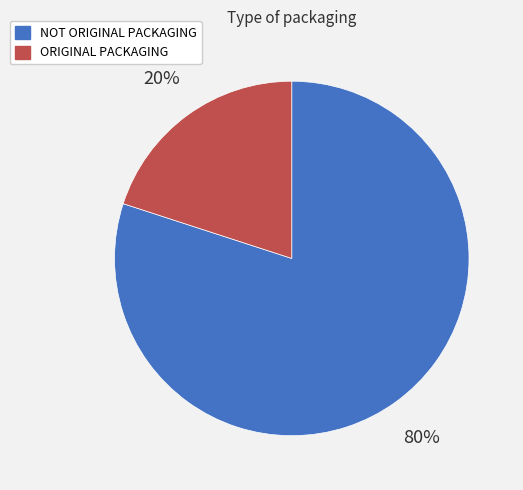

Rank the categories by value from lowest to highest.

ORIGINAL PACKAGING, NOT ORIGINAL PACKAGING